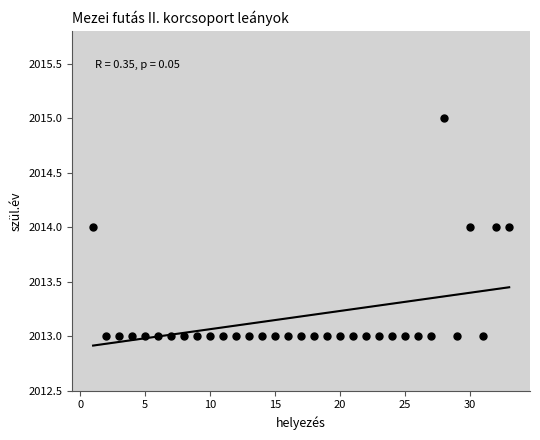

What is the range of X values (max minus min)?

32